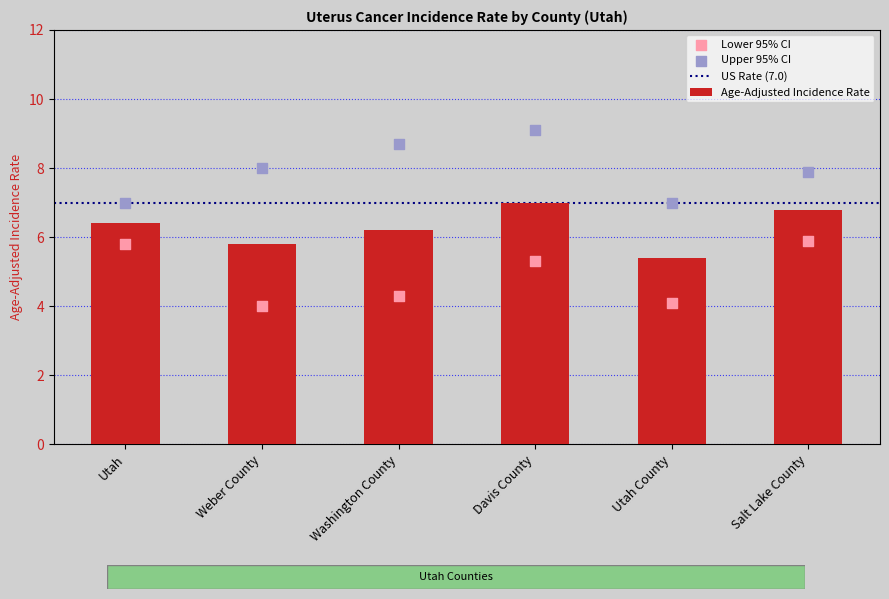

What is the sum of the Age-Adjusted Incidence Rate values at Salt Lake County and Washington County?

13.0